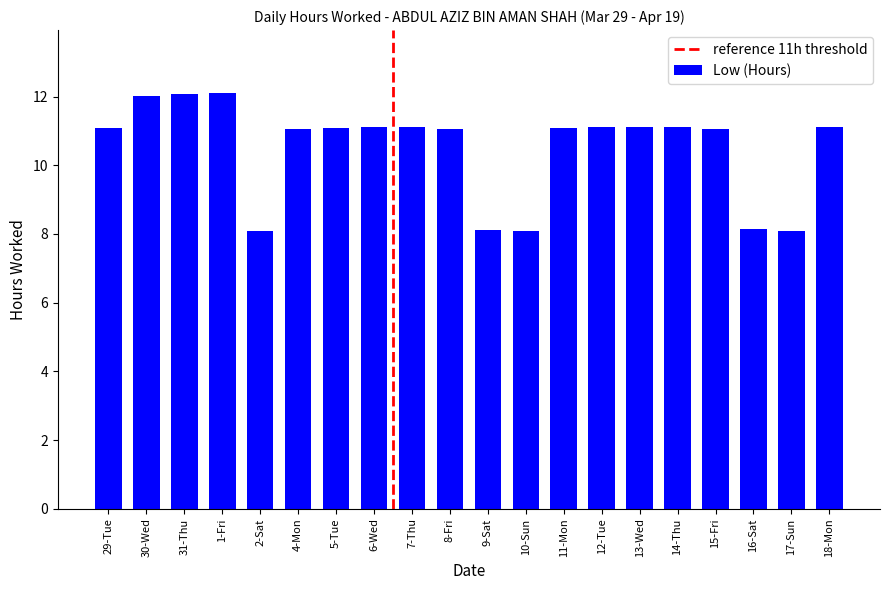

What is the change in value from 1-Fri to 11-Mon?

-1.0